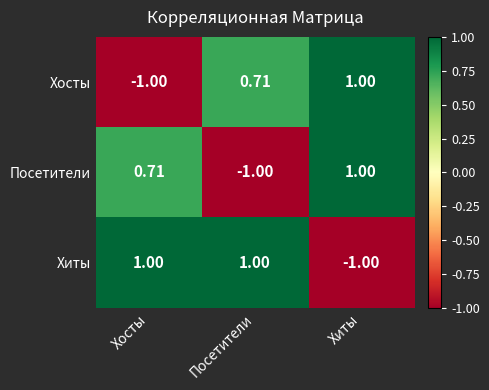

At which category is the sum across all series the highest?

Хиты